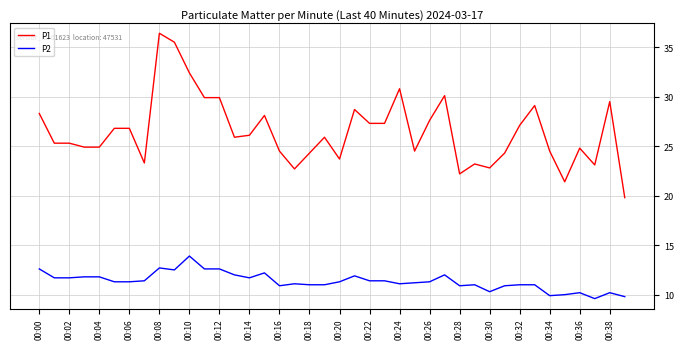

What is the difference between the maximum and minimum values in the P1 series?

16.6